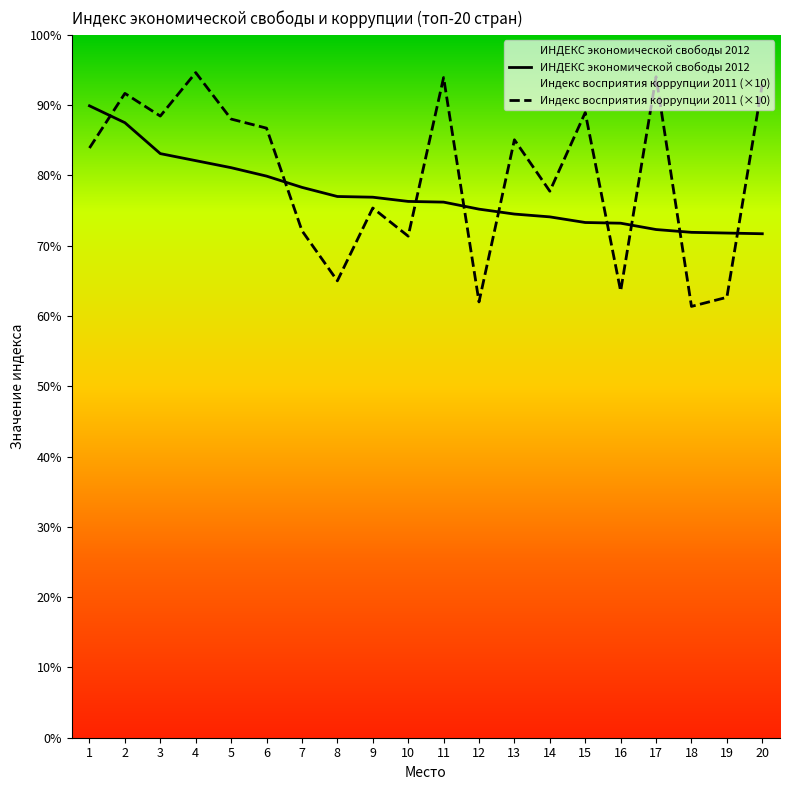

What is the average value of the Индекс восприятия коррупции 2011 (×10) series?

80.0